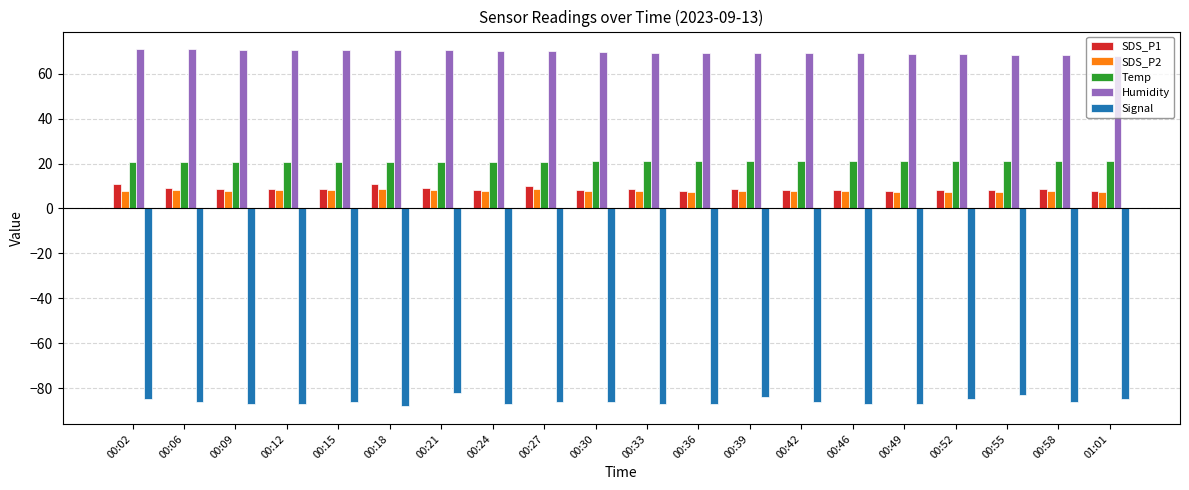

What is the minimum value shown in the chart?

-88.0